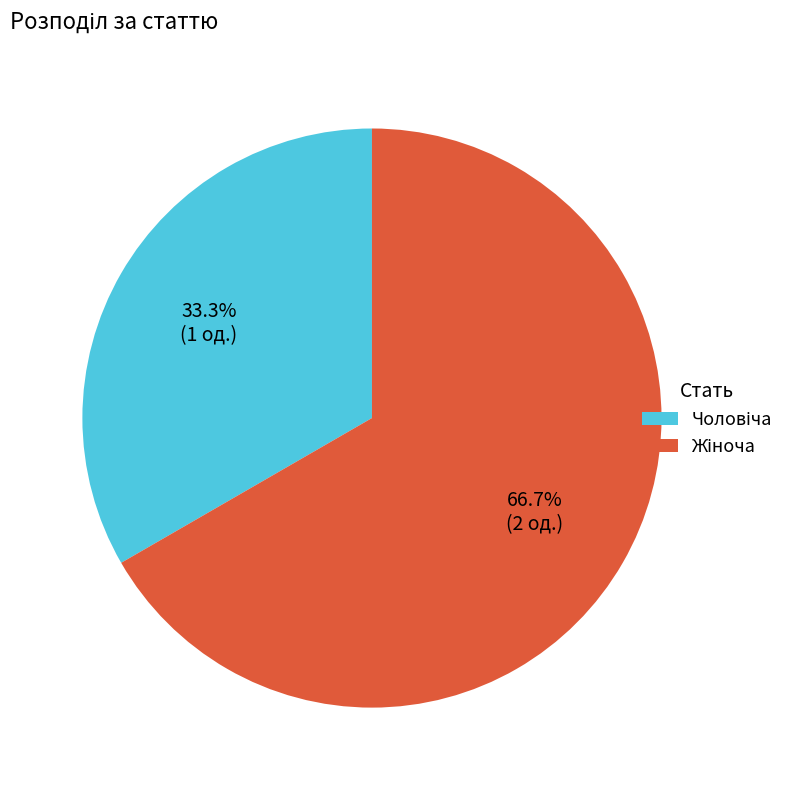

Is there any slice that represents more than half of the pie?

Yes